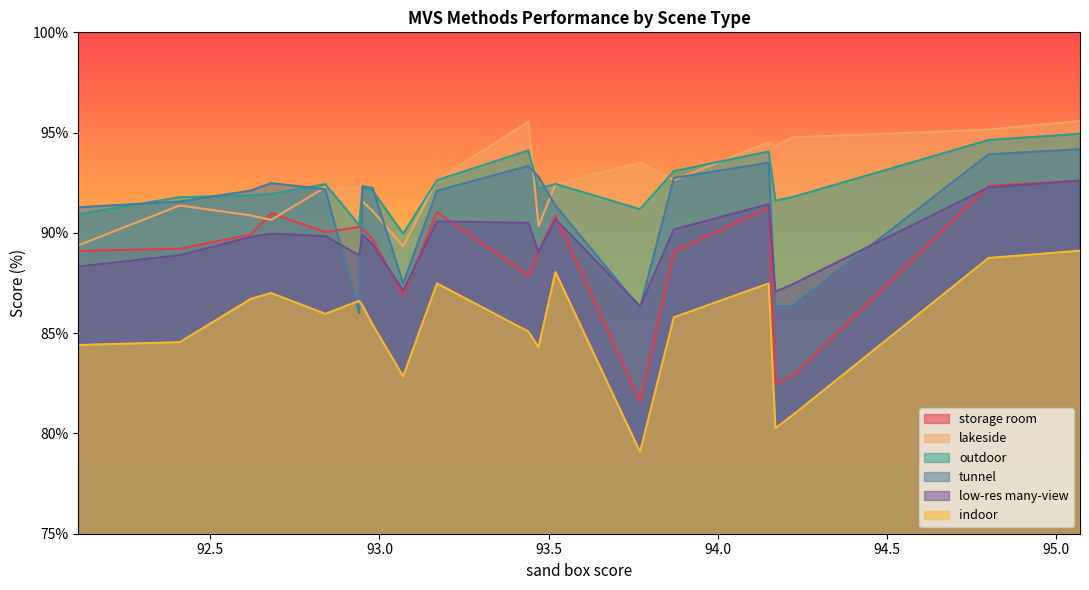

List the series in order of their peak value, highest first.

lakeside, outdoor, tunnel, low-res many-view, storage room, indoor